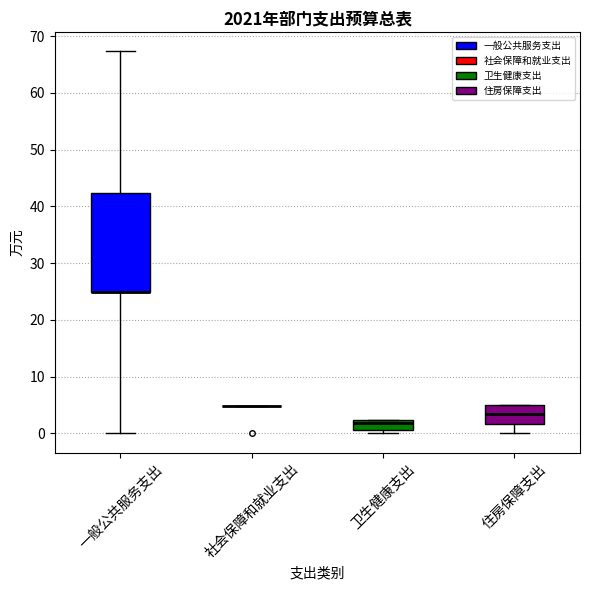

Where does the lower whisker of the box for 住房保障支出 end on the y-axis? The values are not printed on the chart, so give them approximately, as read against the axis.

0